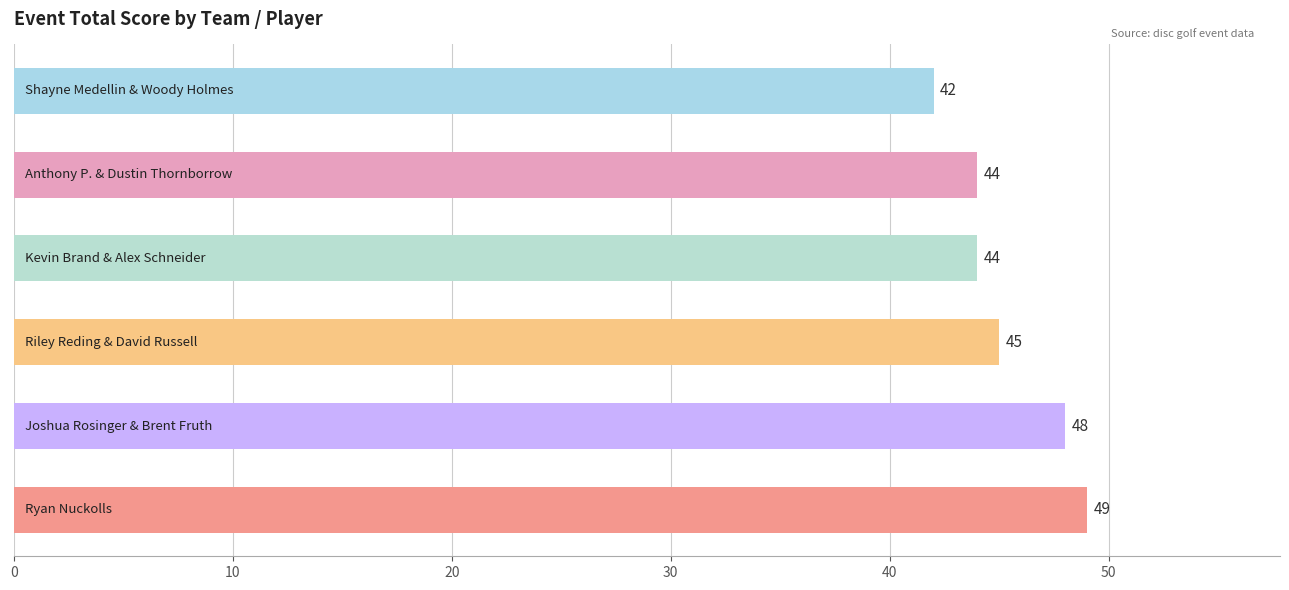

What is the maximum value shown in the chart?

49